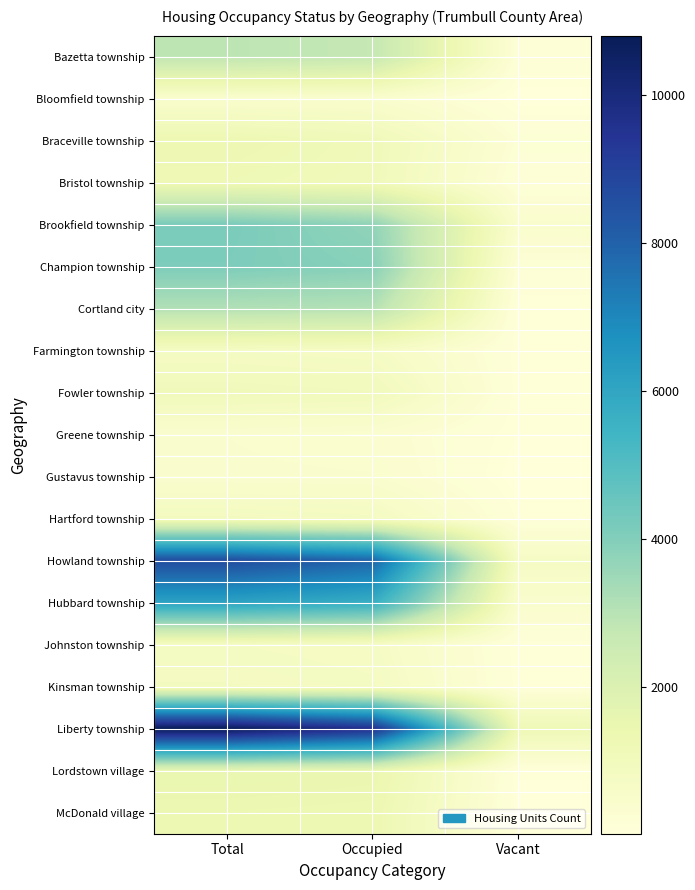

List the series in order of their peak value, highest first.

Liberty township, Howland township, Hubbard township, Brookfield township, Champion township, Cortland city, Bazetta township, Lordstown village, McDonald village, Braceville township, Bristol township, Fowler township, Hartford township, Kinsman township, Johnston township, Farmington township, Bloomfield township, Gustavus township, Greene township